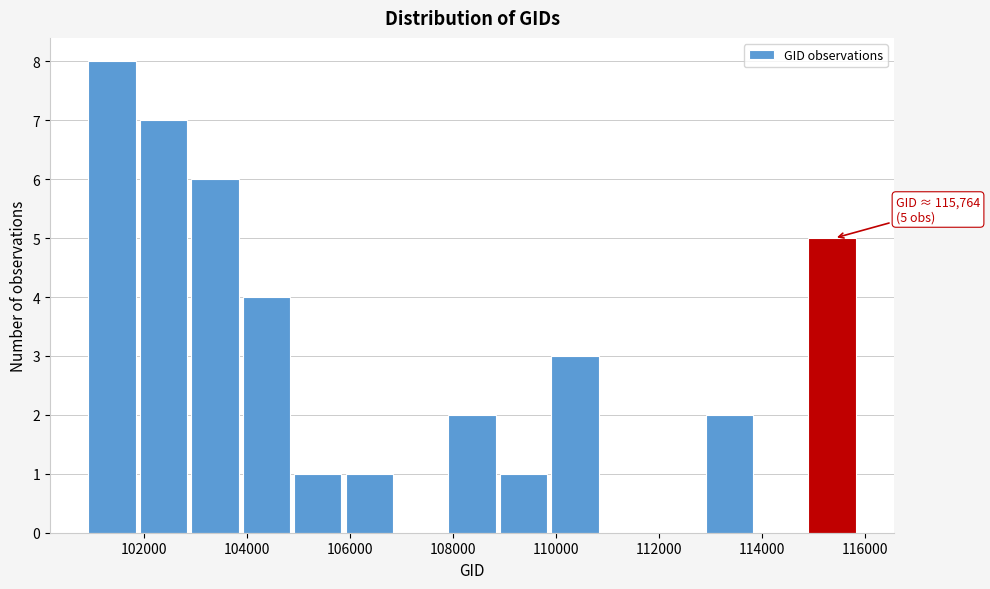

Over which range of the x-axis is the bar tallest?

101000 to 102000